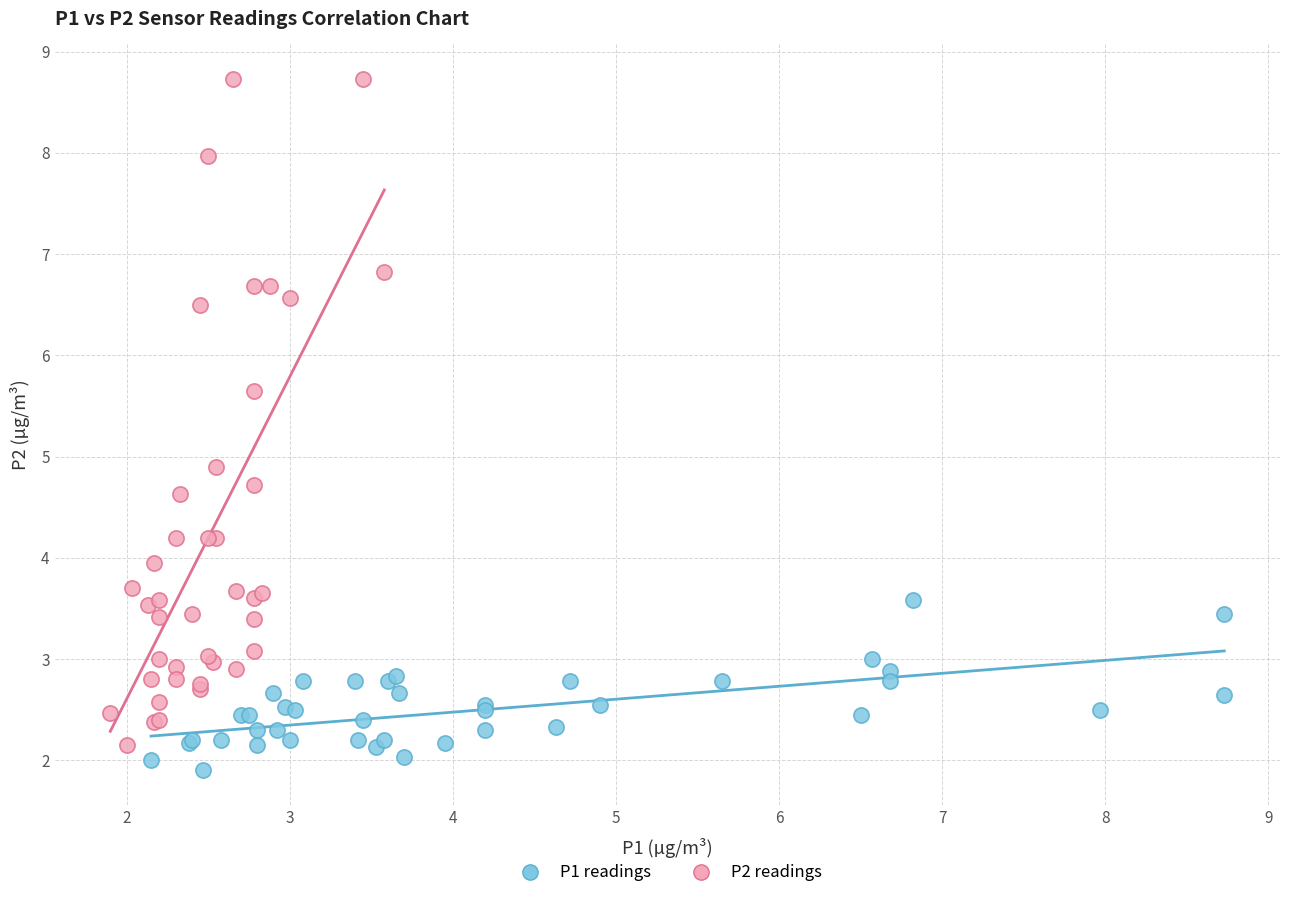

Which series has the widest spread of Y values?

P2 readings